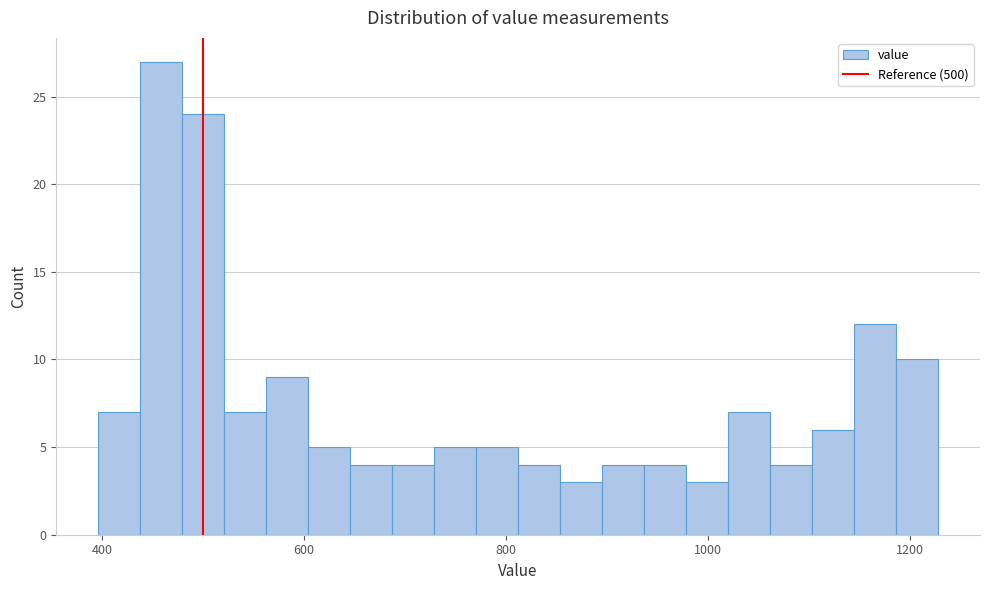

Read against the x-axis, roughly where is the centre of the tallest bar?

460